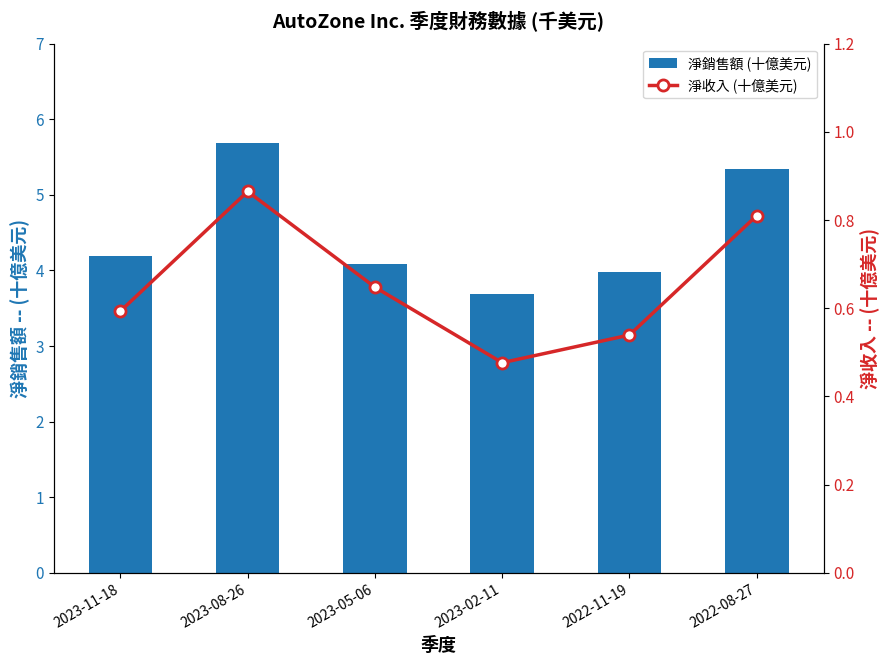

Is it true that 淨銷售額 (十億美元) equals 4.1 at 2023-05-06?

True